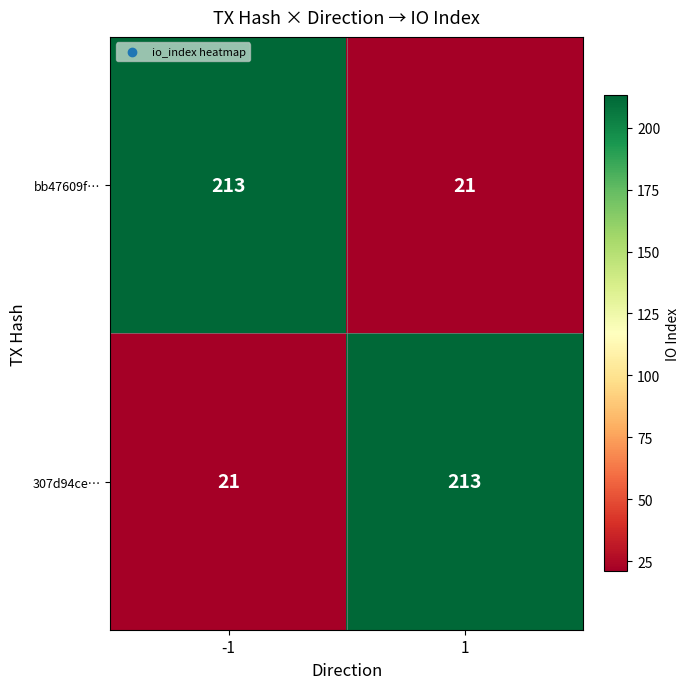

What is the smallest value displayed?

21